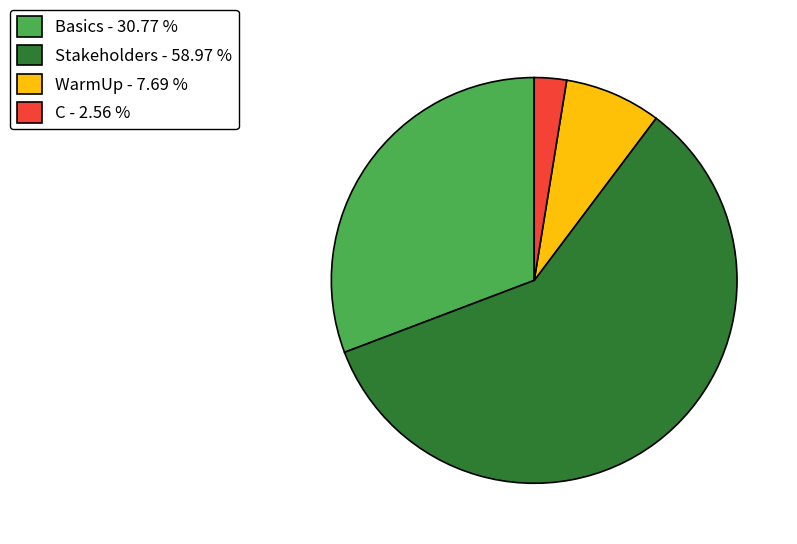

Is the sum of Stakeholders - 58.97 % and C - 2.56 % greater than half?

Yes